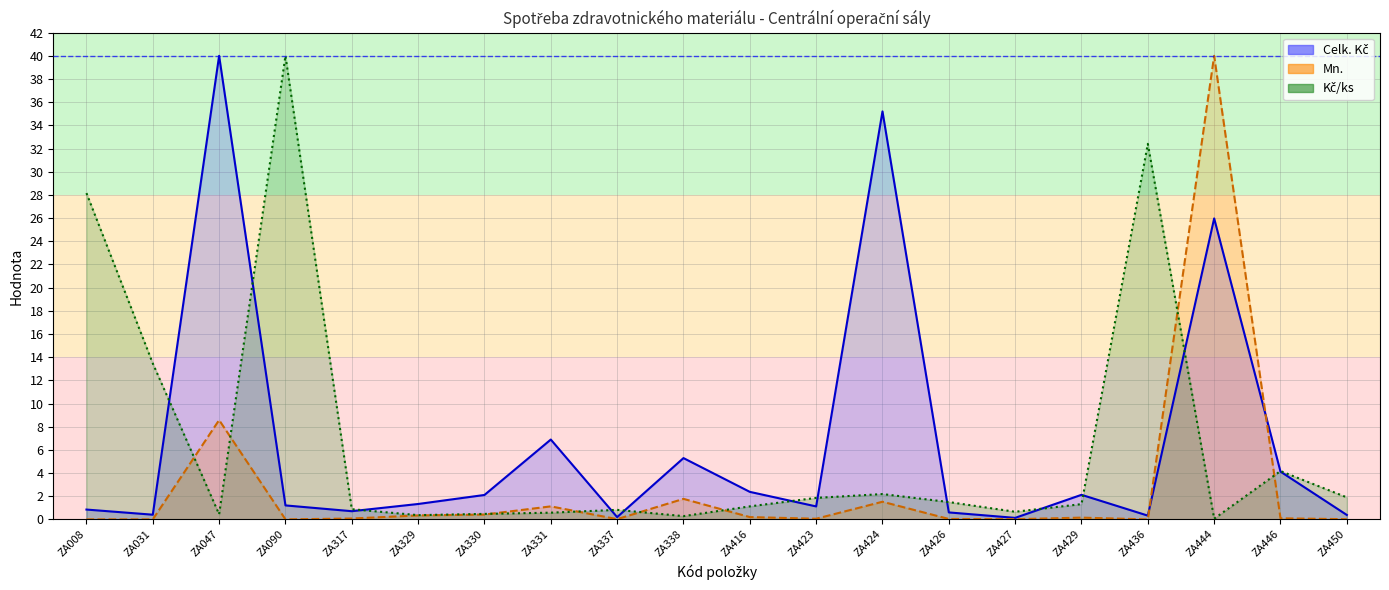

At which label is Mn. closest to 20?

ZA047